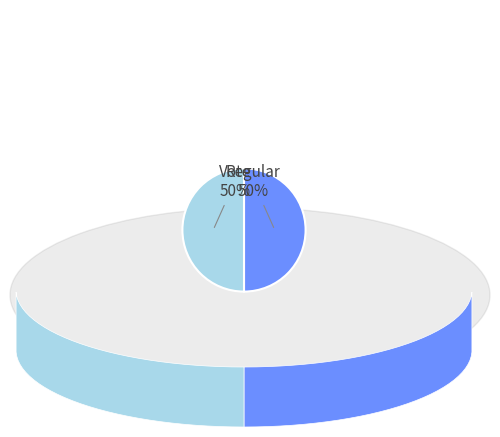

Count the number of slices in the pie.

2